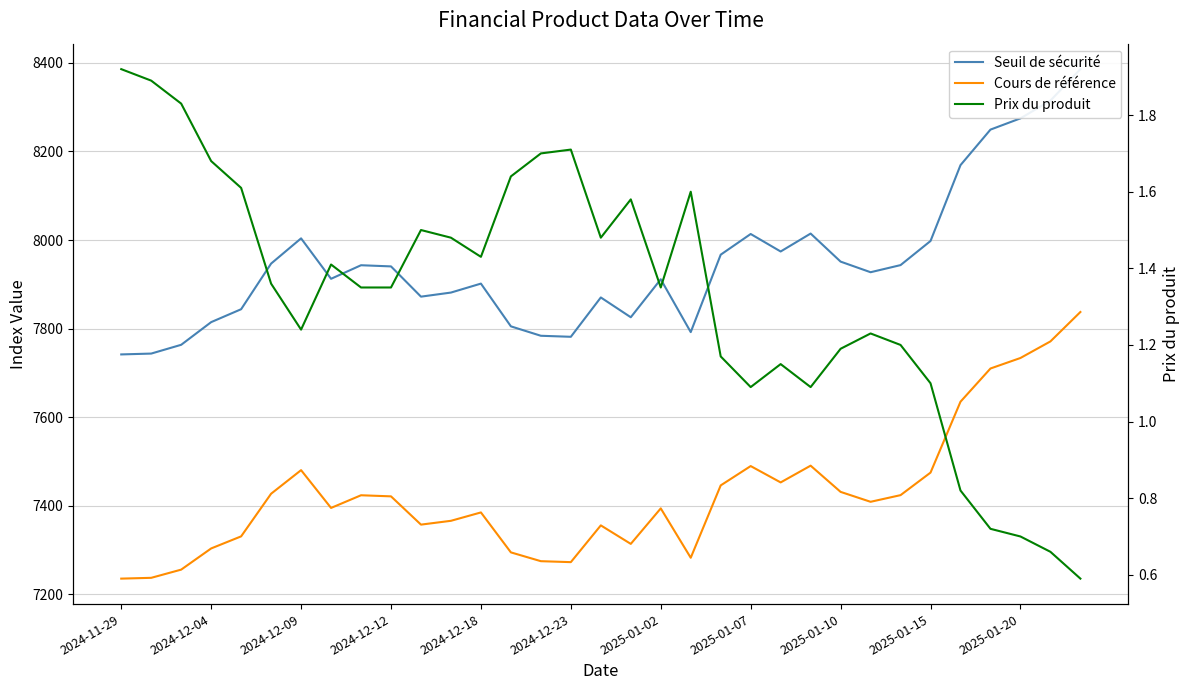

What is the difference between the maximum and second lowest values in the Cours de référence series?

600.5